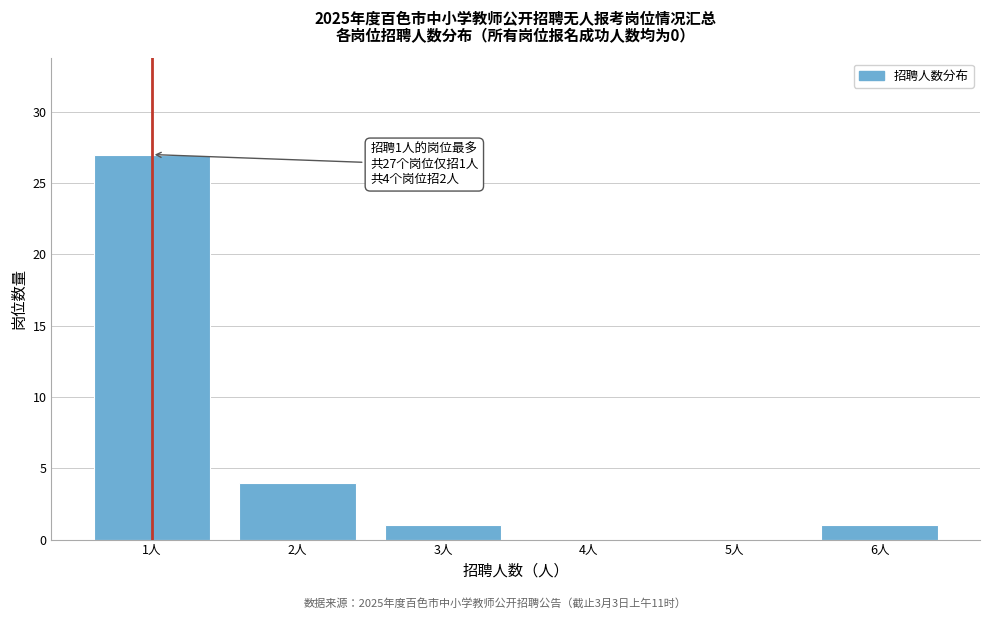

Reading right to left, extract all data points from this chart.

6人=1	5人=0	4人=0	3人=1	2人=4	1人=27